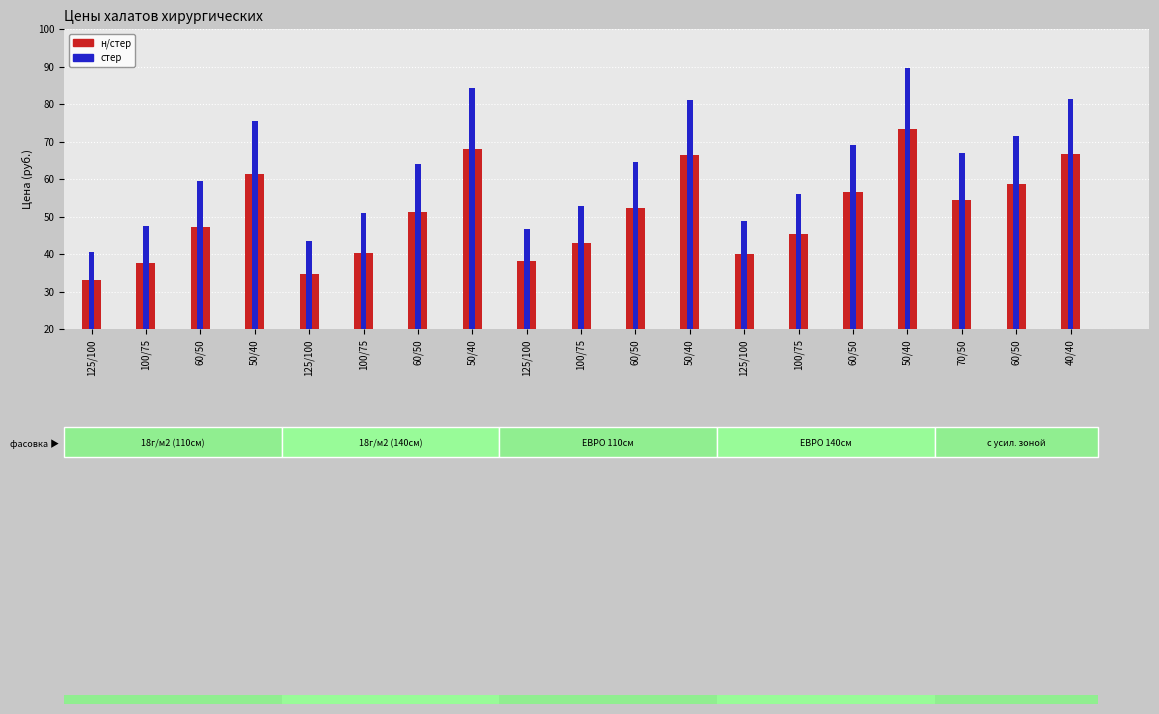

How many values in the н/стер series exceed 51?

10